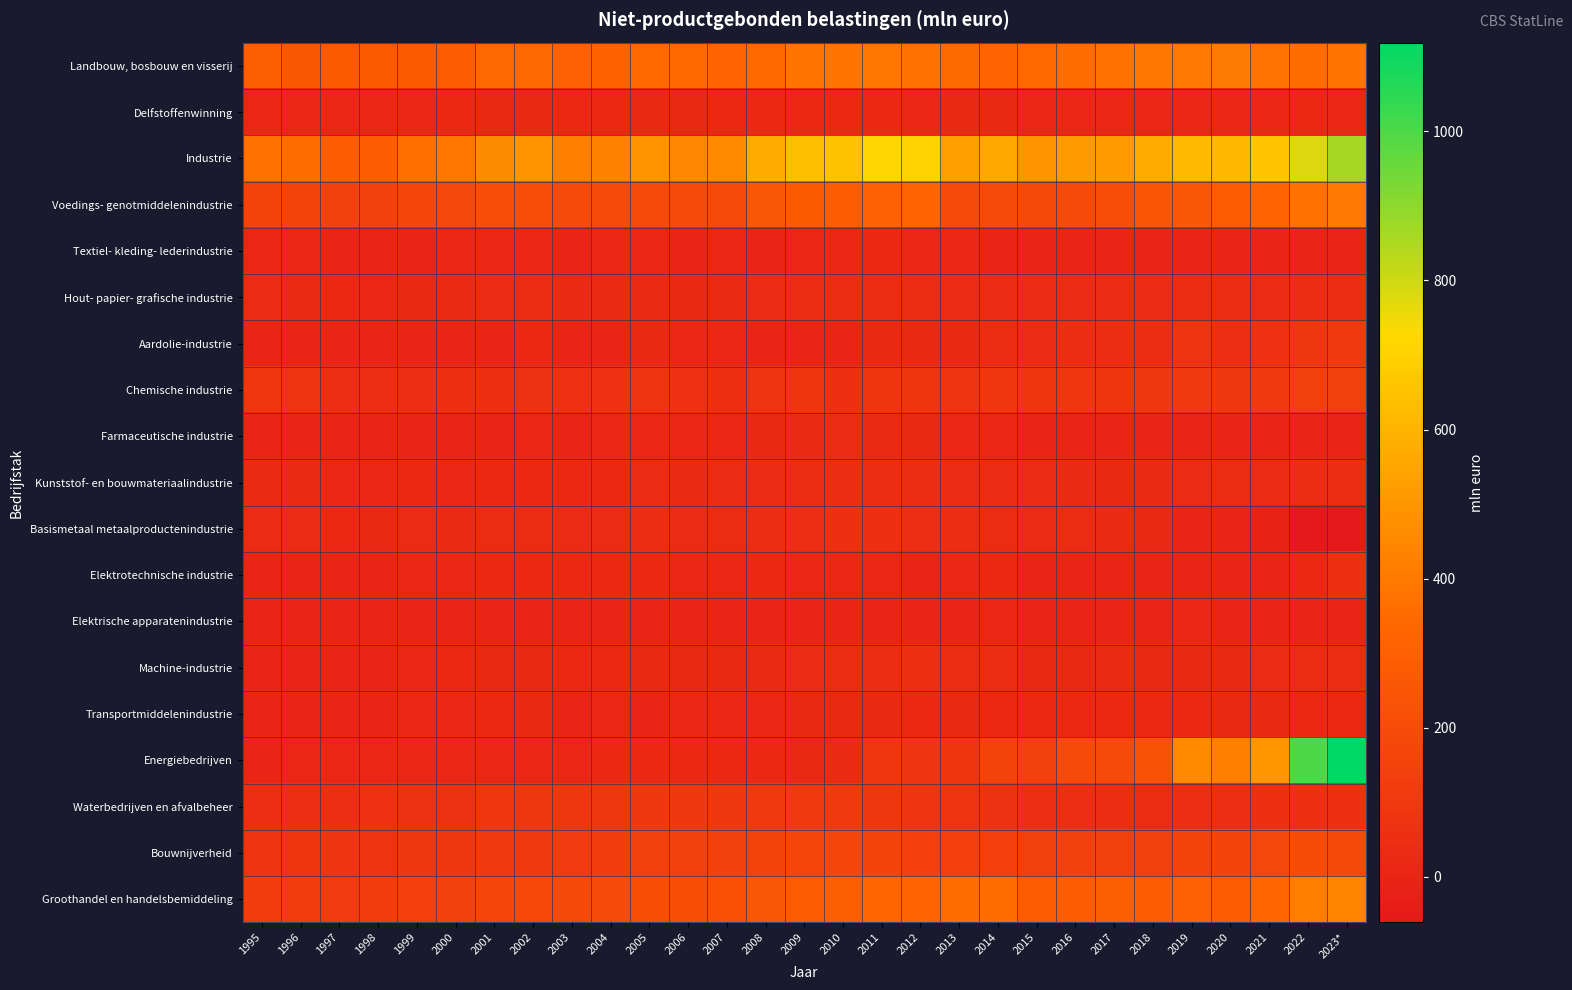

List the series in order of their peak value, lowest first.

Elektrische apparatenindustrie, Textiel- kleding- lederindustrie, Delfstoffenwinning, Transportmiddelenindustrie, Farmaceutische industrie, Hout- papier- grafische industrie, Kunststof- en bouwmateriaalindustrie, Machine-industrie, Basismetaal metaalproductenindustrie, Elektrotechnische industrie, Aardolie-industrie, Waterbedrijven en afvalbeheer, Chemische industrie, Bouwnijverheid, Voedings- genotmiddelenindustrie, Landbouw, bosbouw en visserij, Groothandel en handelsbemiddeling, Industrie, Energiebedrijven